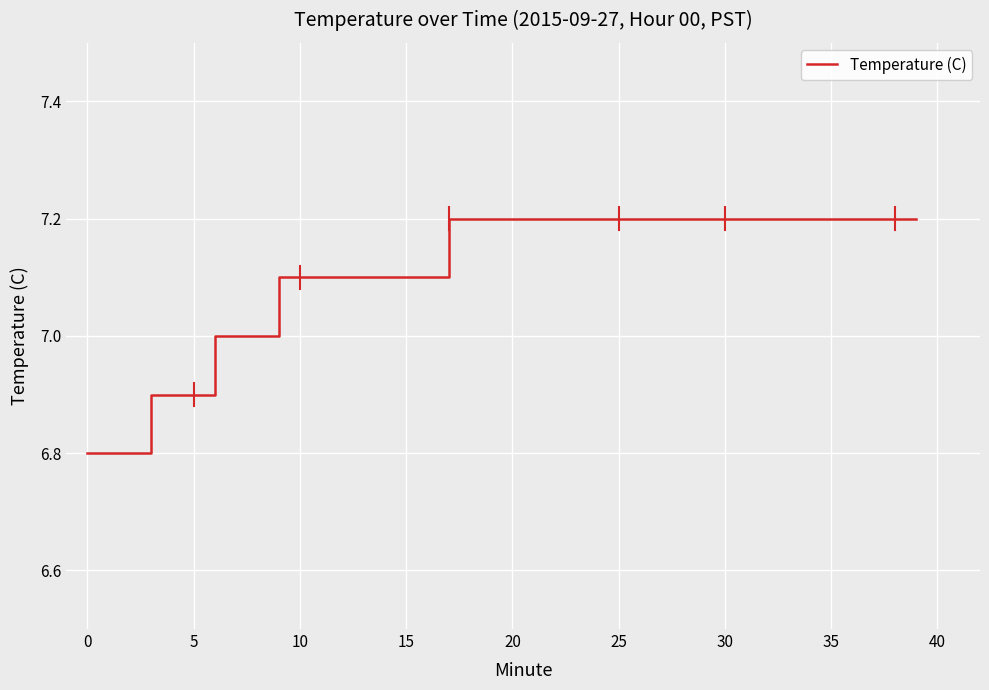

What is the difference between the maximum and minimum values?

0.4